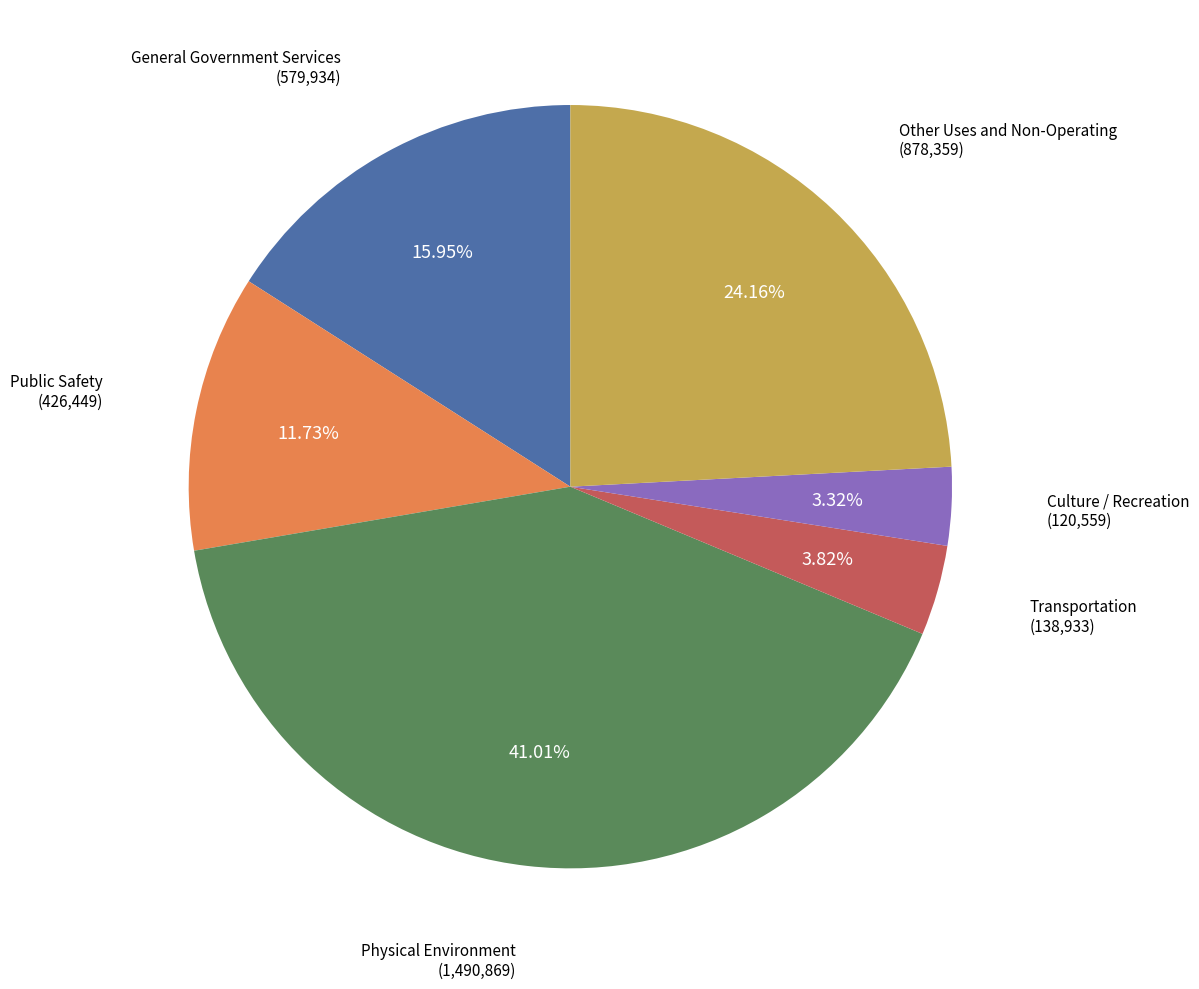

Rank the categories by value from lowest to highest.

Culture / Recreation, Transportation, Public Safety, General Government Services, Other Uses and Non-Operating, Physical Environment